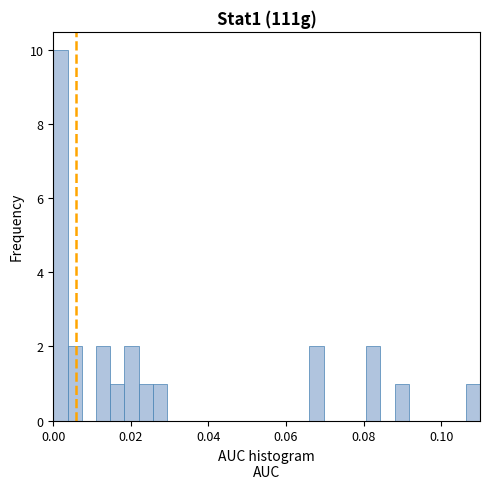

Read against the x-axis, roughly where is the centre of the tallest bar?

0.002